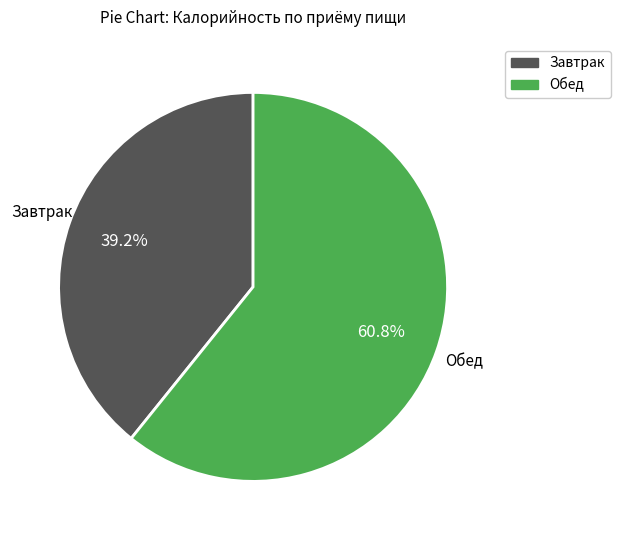

Is the sum of Обед and Завтрак greater than half?

Yes